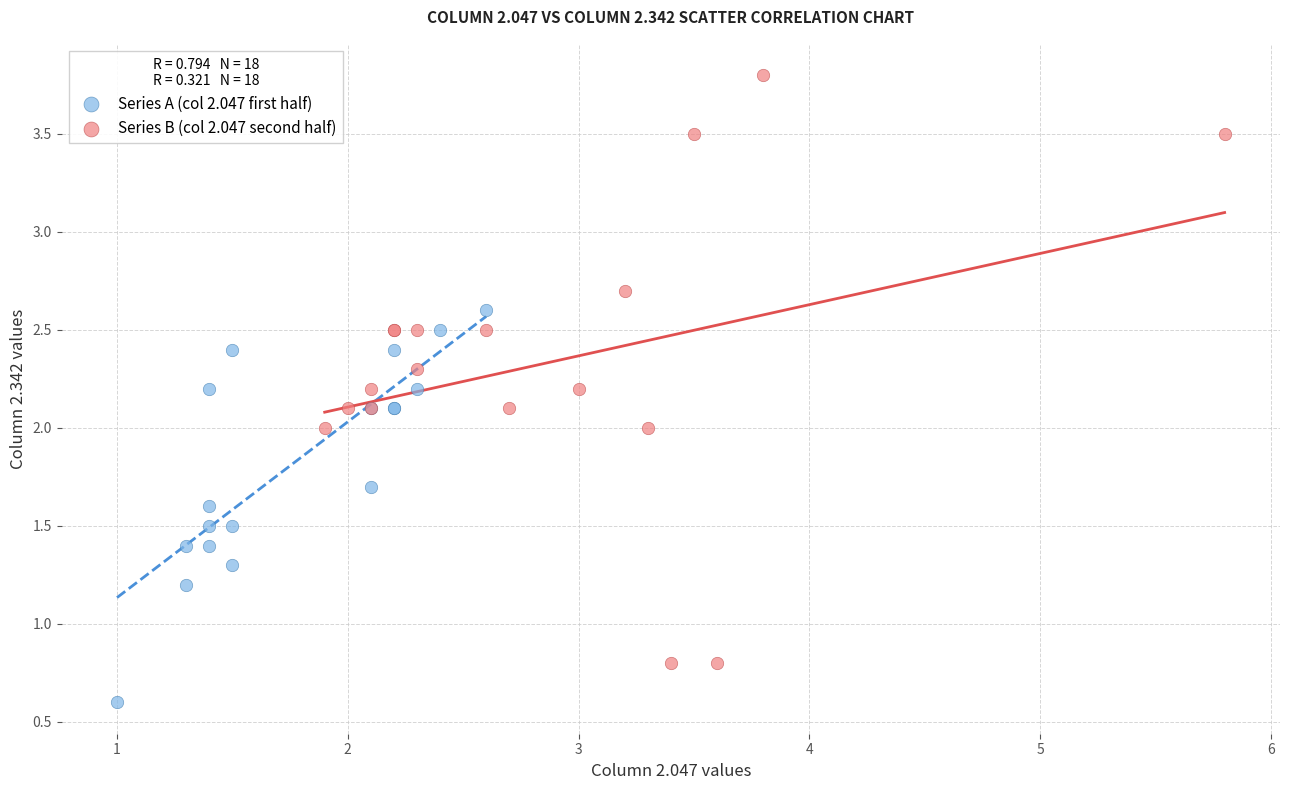

Which series has the widest spread of Y values?

Series B (col 2.047 second half)